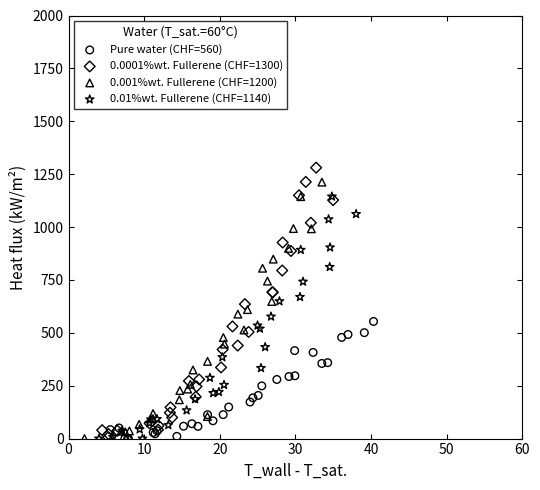

Which series has the largest Y range (max minus min)?

0.0001%wt. Fullerene (CHF=1300)